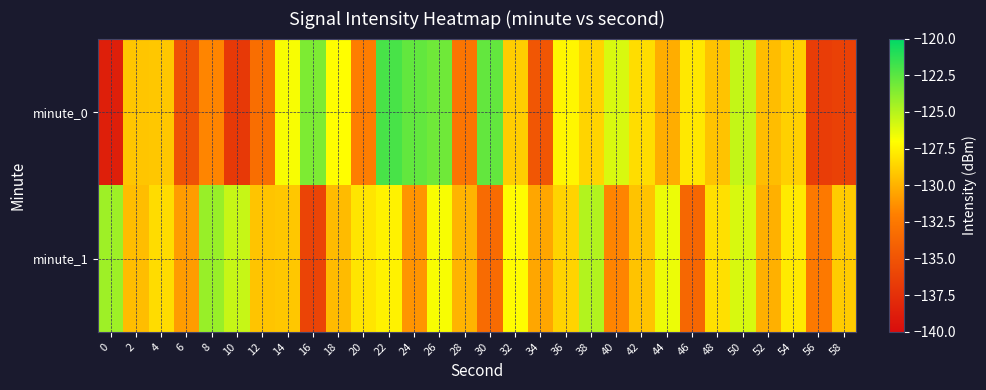

Count the number of data series in this chart.

2